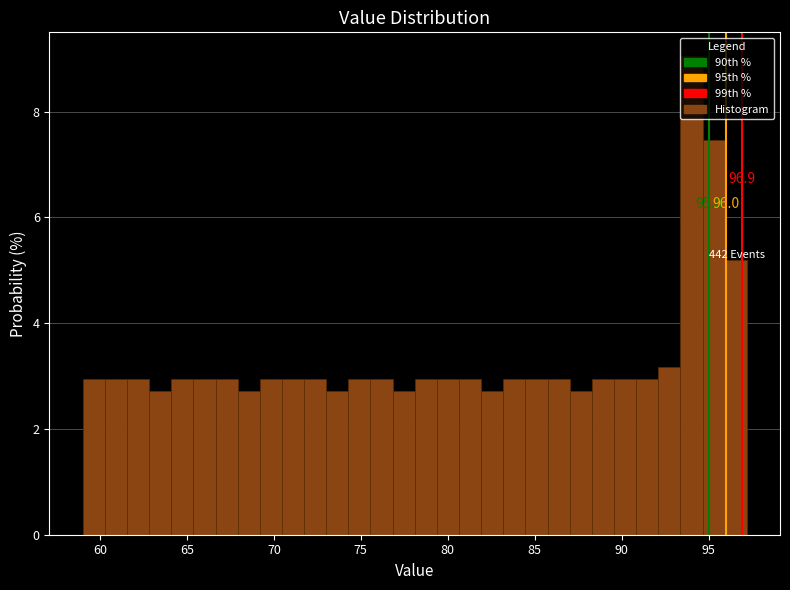

Read against the x-axis, roughly where is the centre of the tallest bar?

94.0